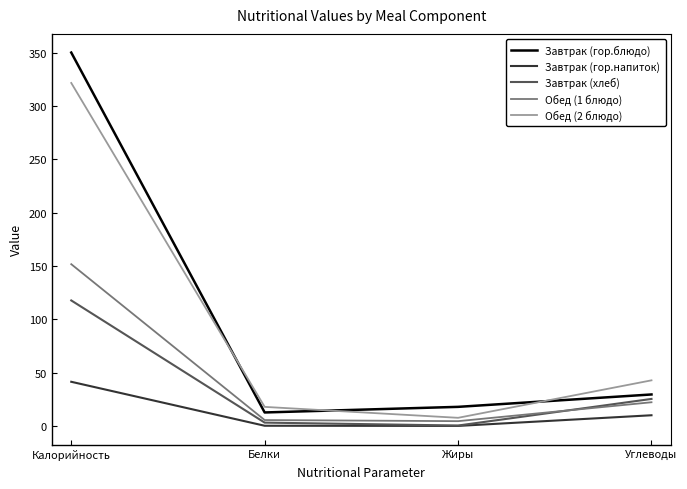

What is the maximum value for Завтрак (гор.напиток)?

41.5